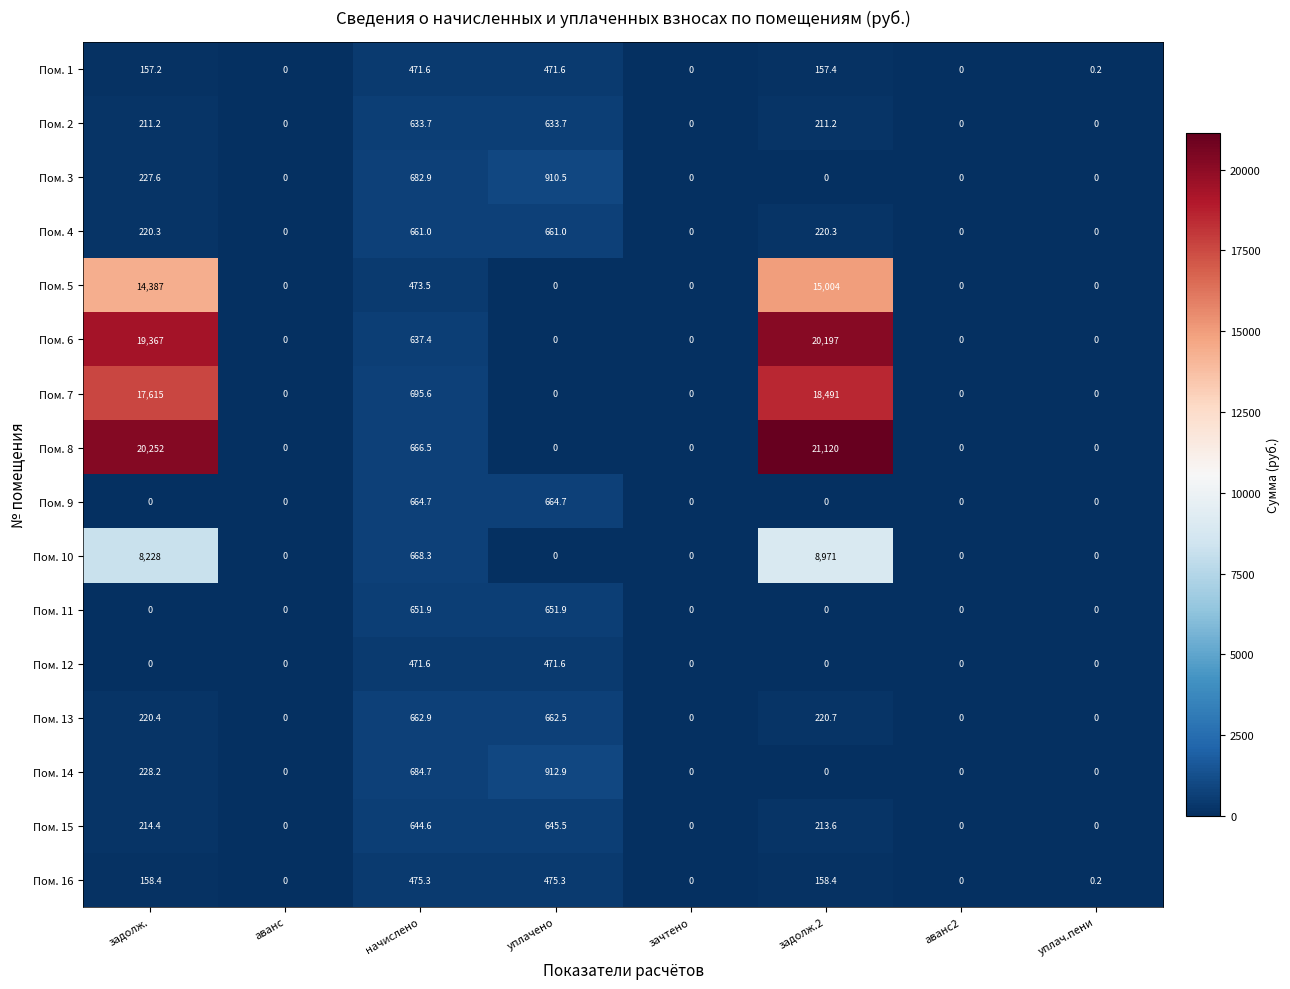

Which series has the largest range (max minus min)?

Пом. 8